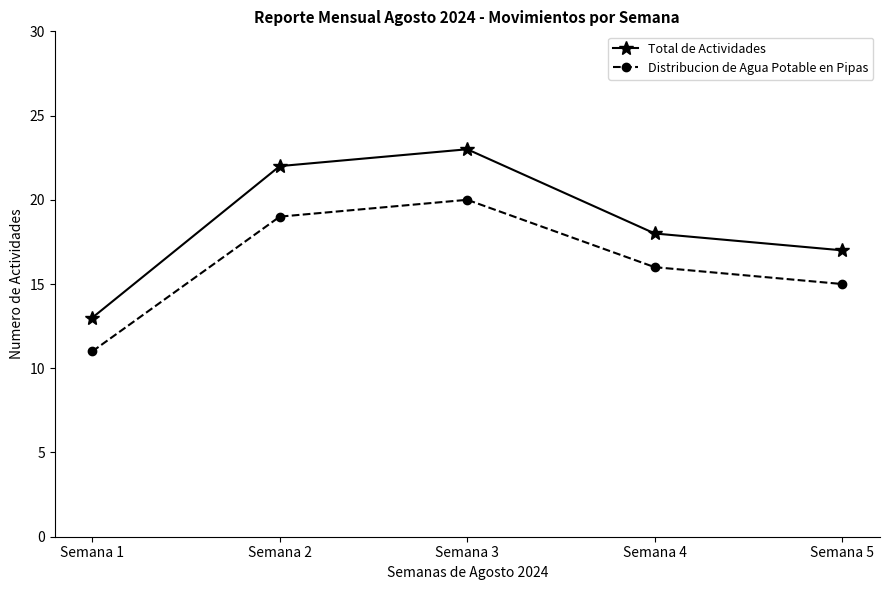

What is the lowest value of the Total de Actividades series?

13